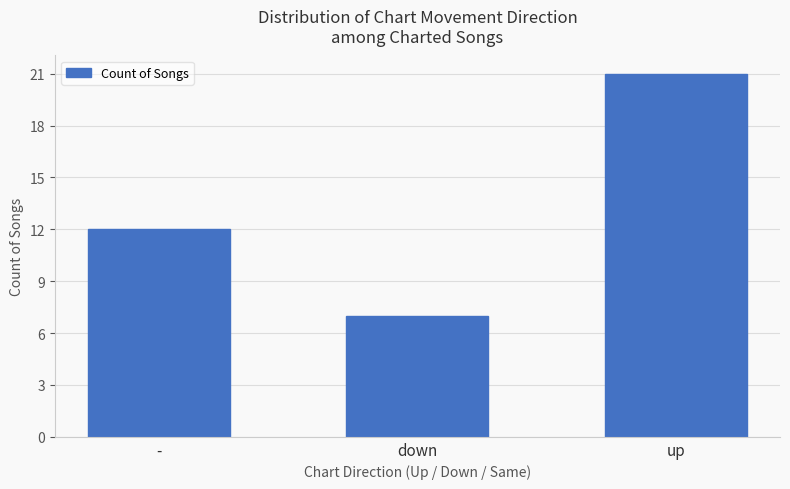

What is the difference between the values at down and -?

5